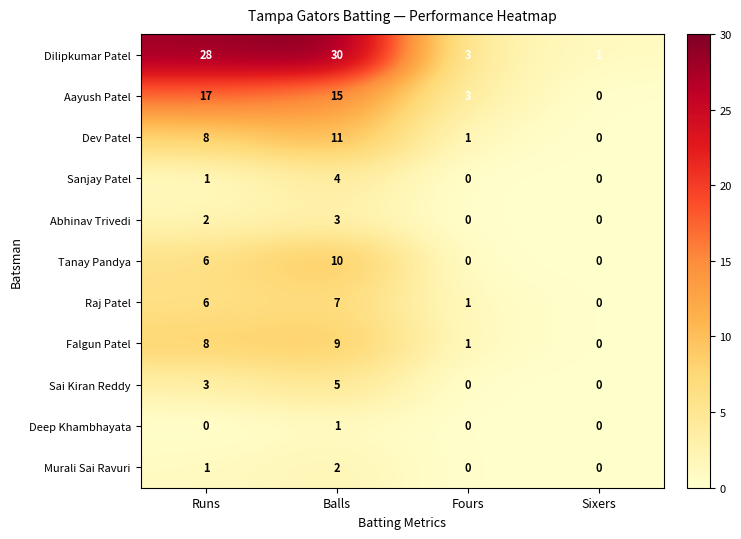

How many values in the Dev Patel series are below 8?

2